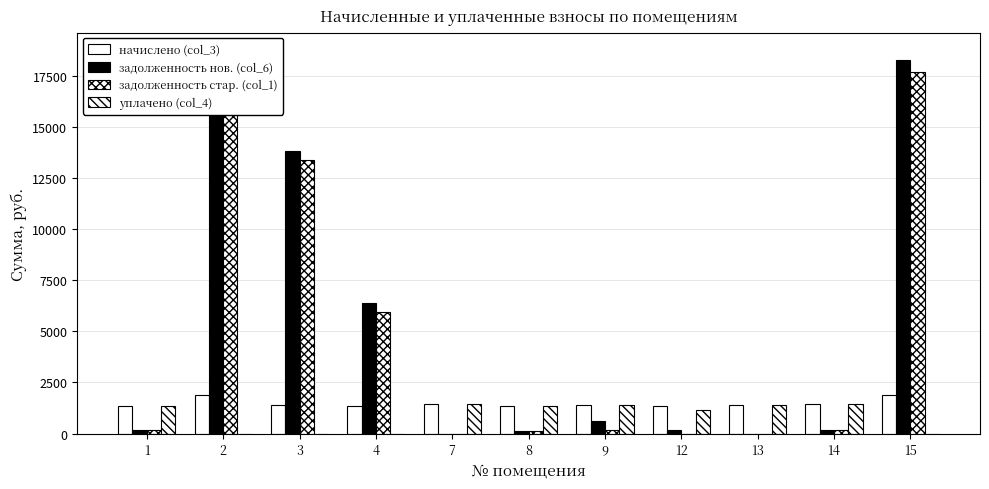

Rank the series by their maximum value, from lowest to highest.

уплачено (col_4), начислено (col_3), задолженность стар. (col_1), задолженность нов. (col_6)